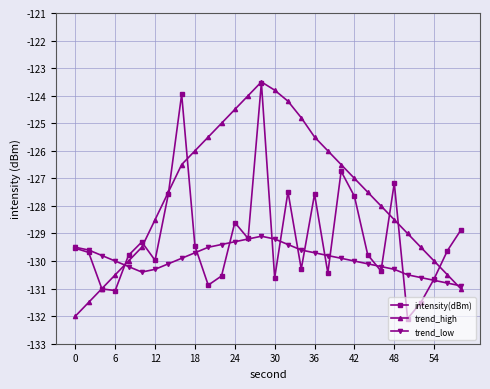

How many lines are shown in the chart?

3